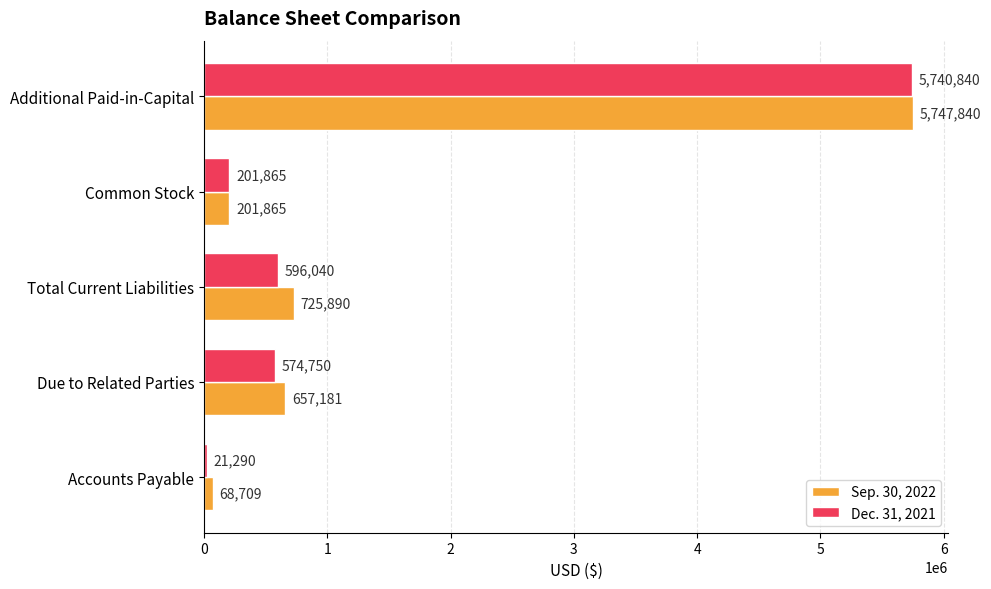

Which series has the largest total across all categories?

Sep. 30, 2022